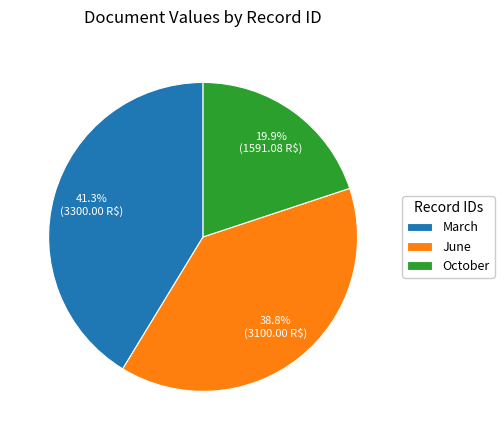

What is the ratio of the value at March to the value at June?

1.1